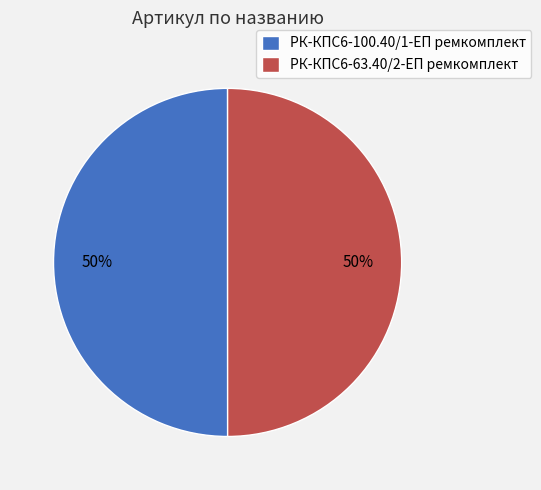

Is it true that РК-КПС6-63.40/2-ЕП ремкомплект is 50% of the pie?

True